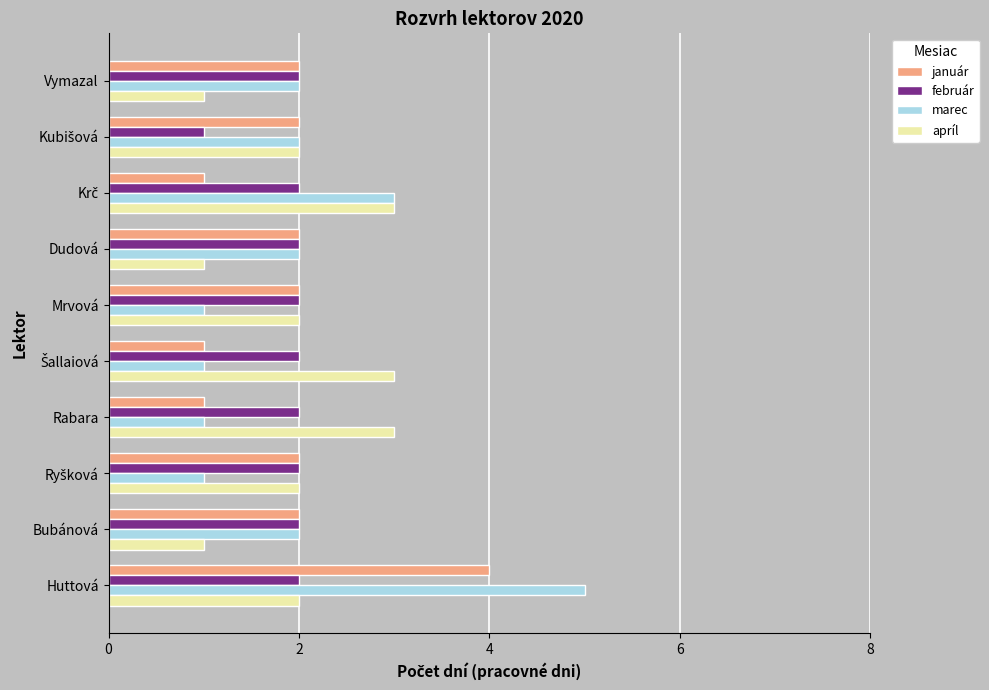

List the series in order of their peak value, highest first.

marec, január, apríl, február